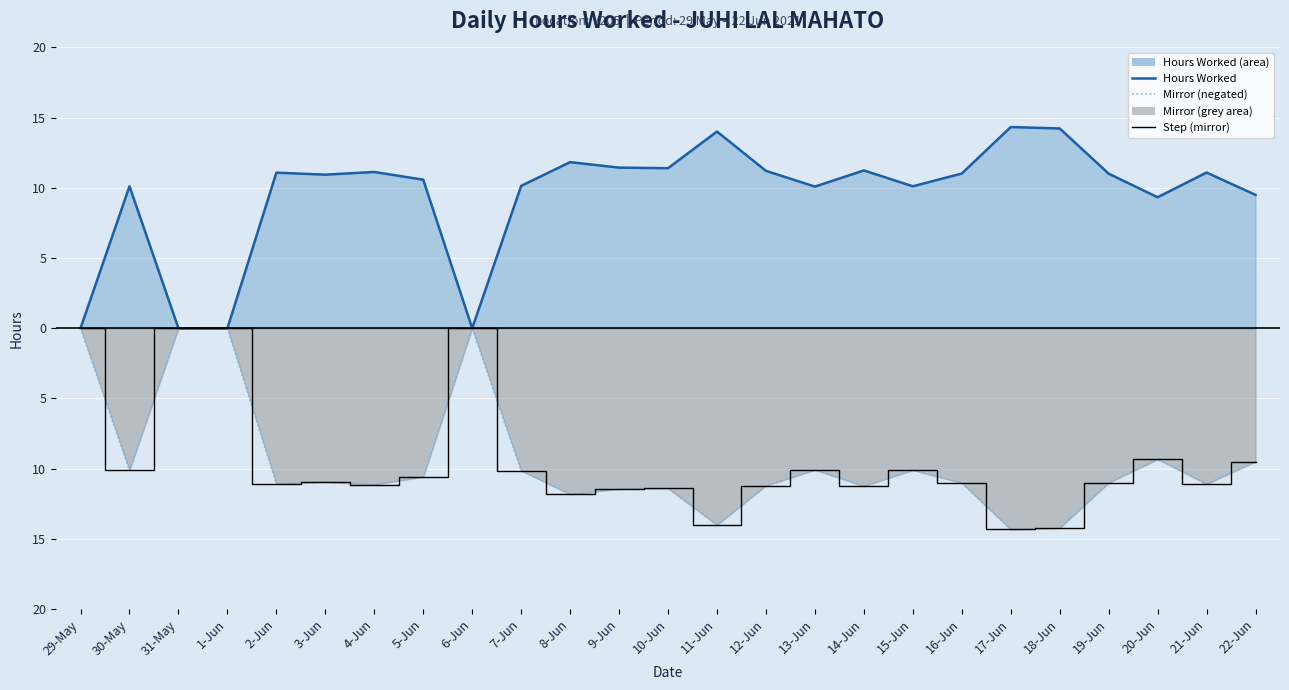

The Hours Worked series shows -8.8 at 1-Jun. True or false?

False